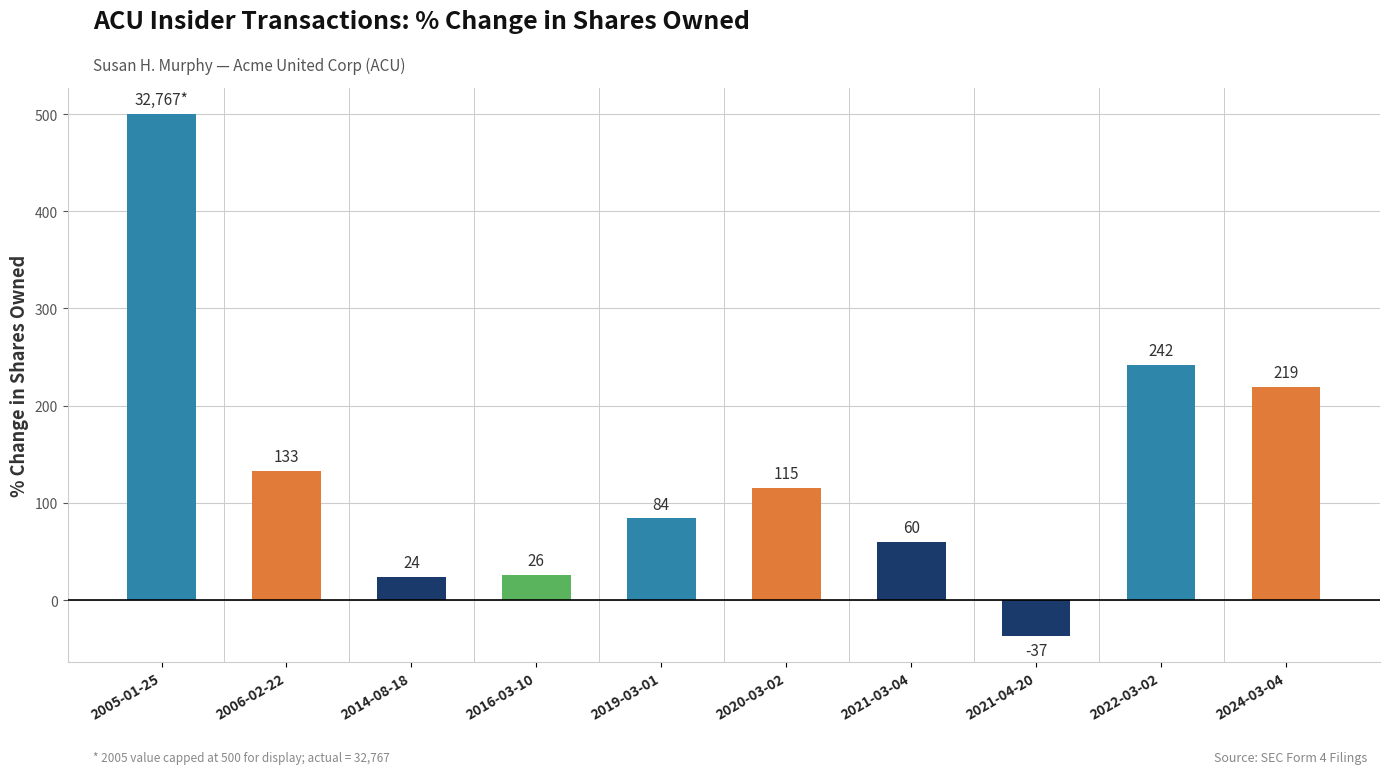

How many values are above zero?

9